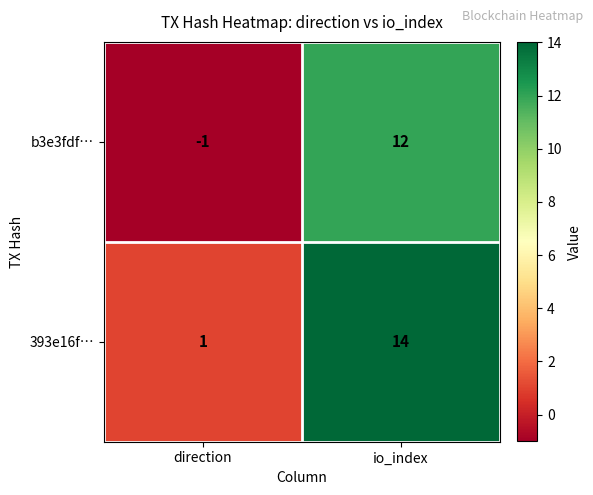

What is the difference between the maximum and minimum values in the b3e3fdf… series?

13